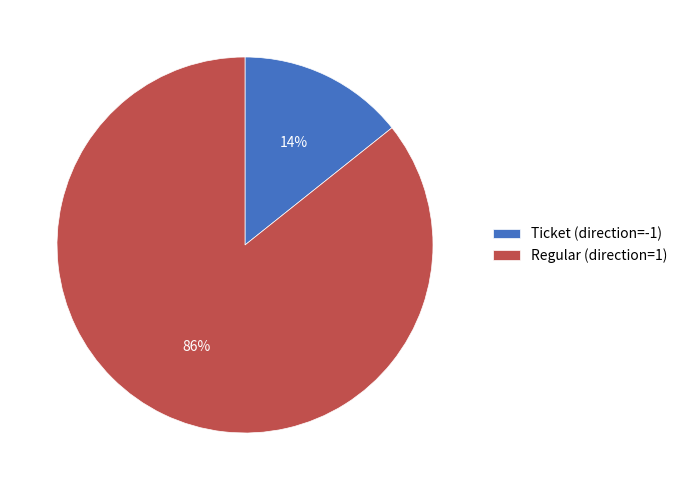

How many slices are in this pie chart?

2